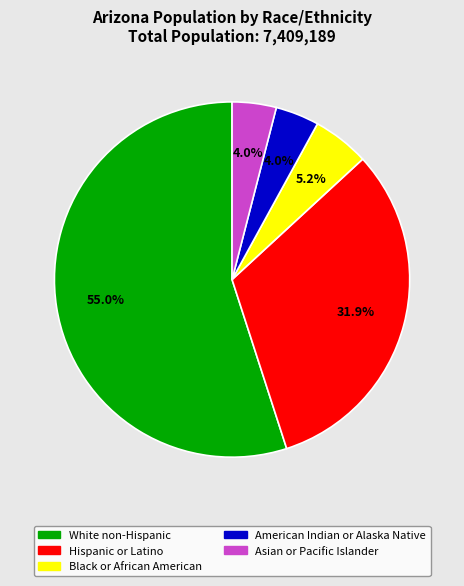

Which category has the biggest portion of the pie?

White non-Hispanic